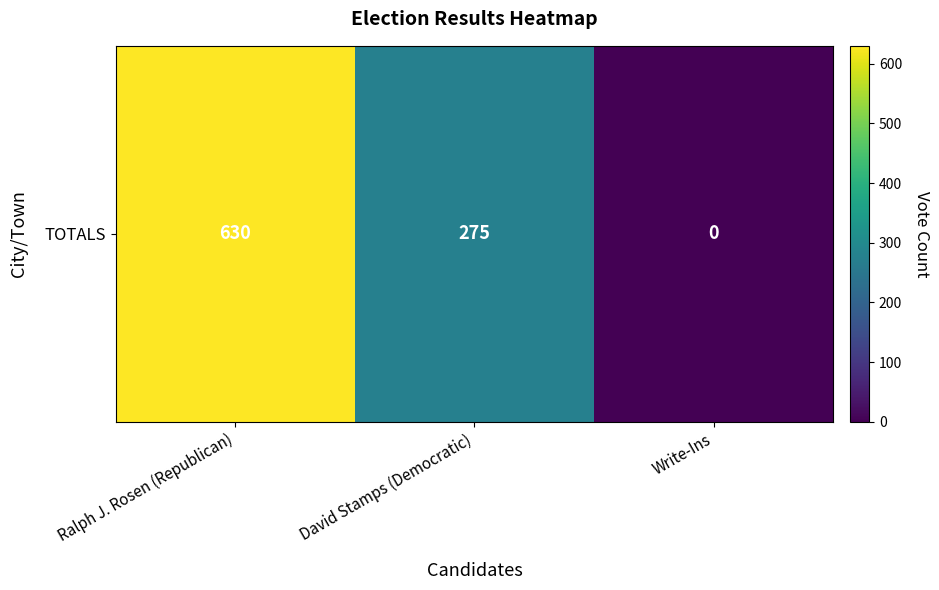

What is the approximate value at David Stamps (Democratic), to the nearest 100?

300